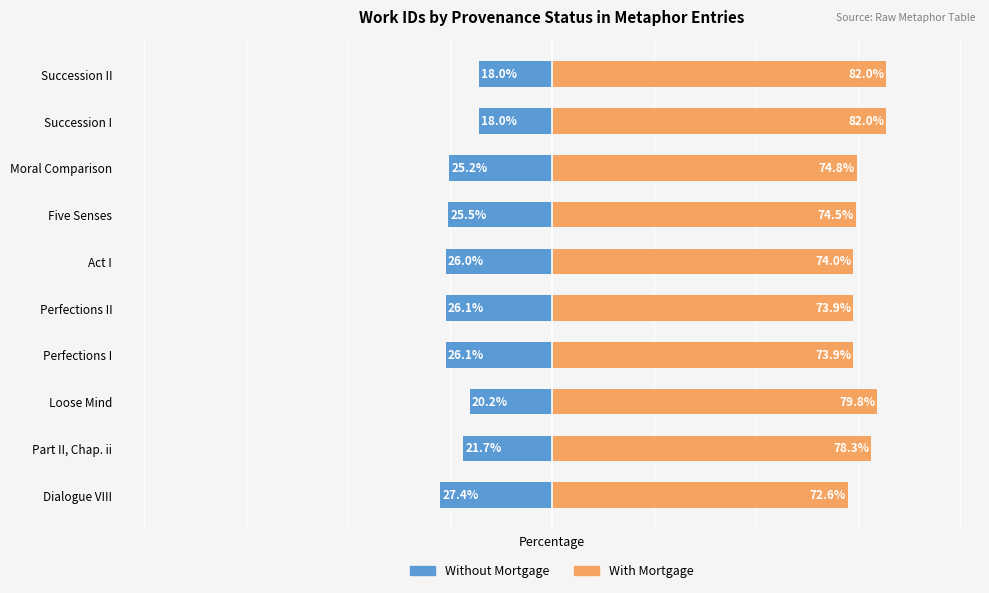

Between Succession I and Succession II, which series saw the biggest shift?

Without Mortgage